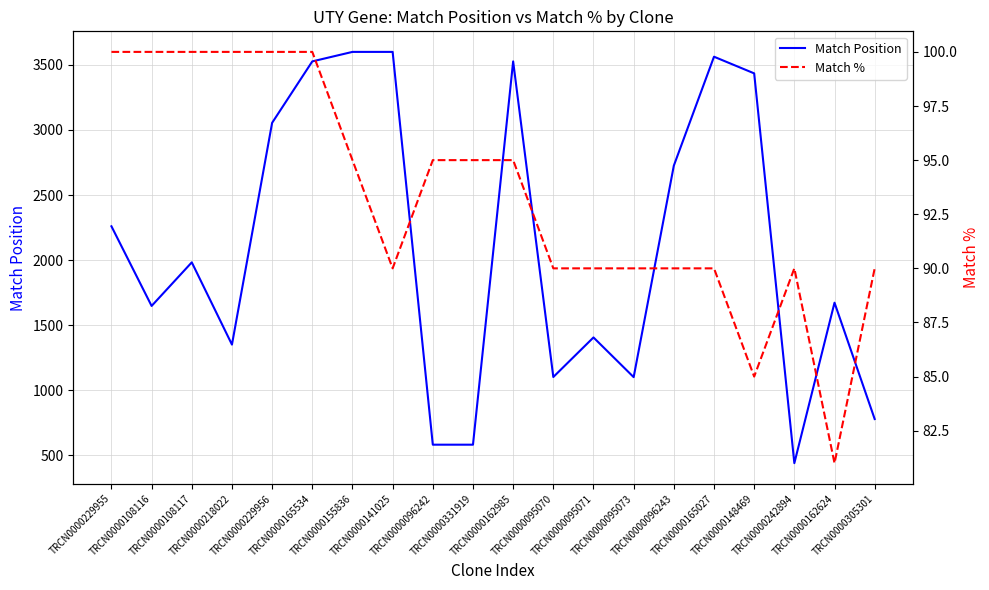

What is the sum of all Match Position values?

41940